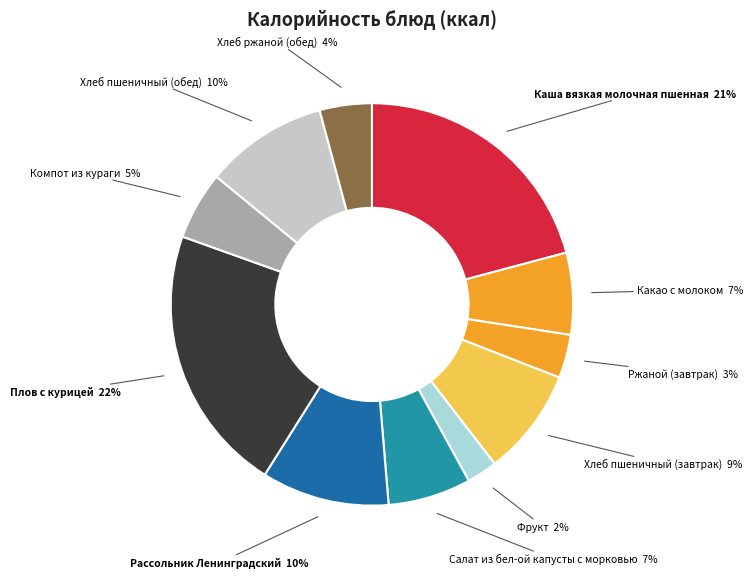

How many slices are in this pie chart?

11